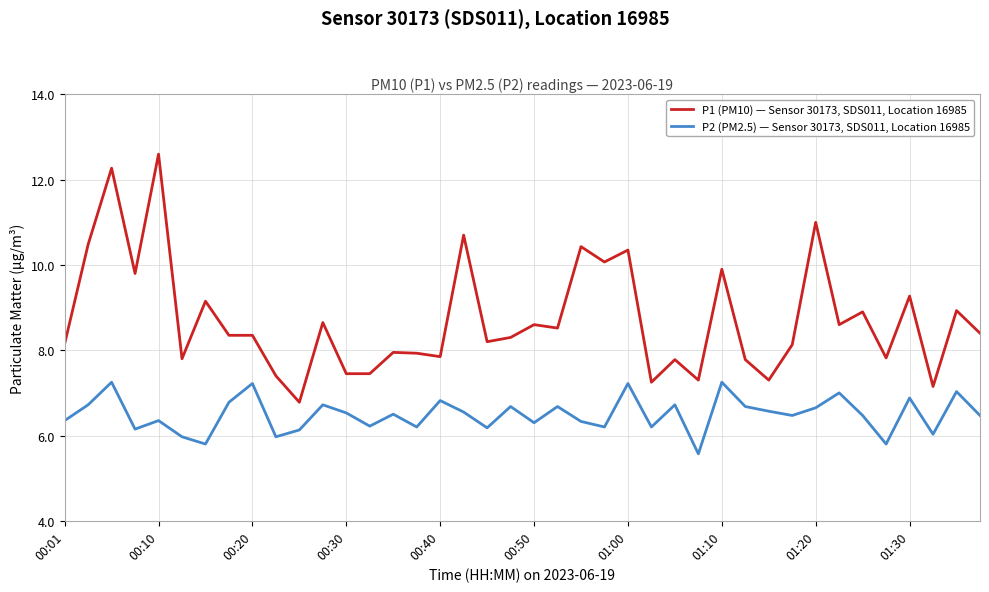

What is the difference between the maximum and minimum values in the P2 (PM2.5) — Sensor 30173, SDS011, Location 16985 series?

1.7